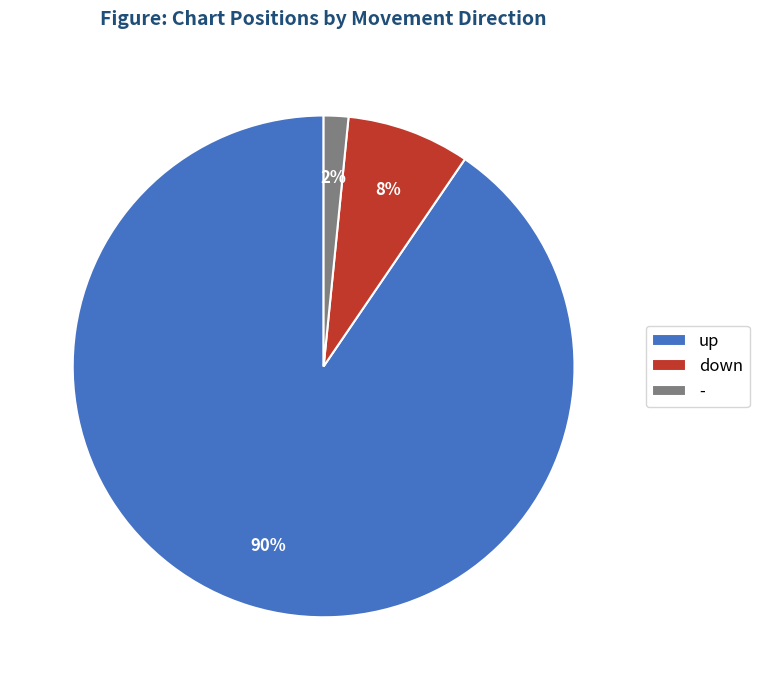

To the nearest percent, what portion does down represent?

8%